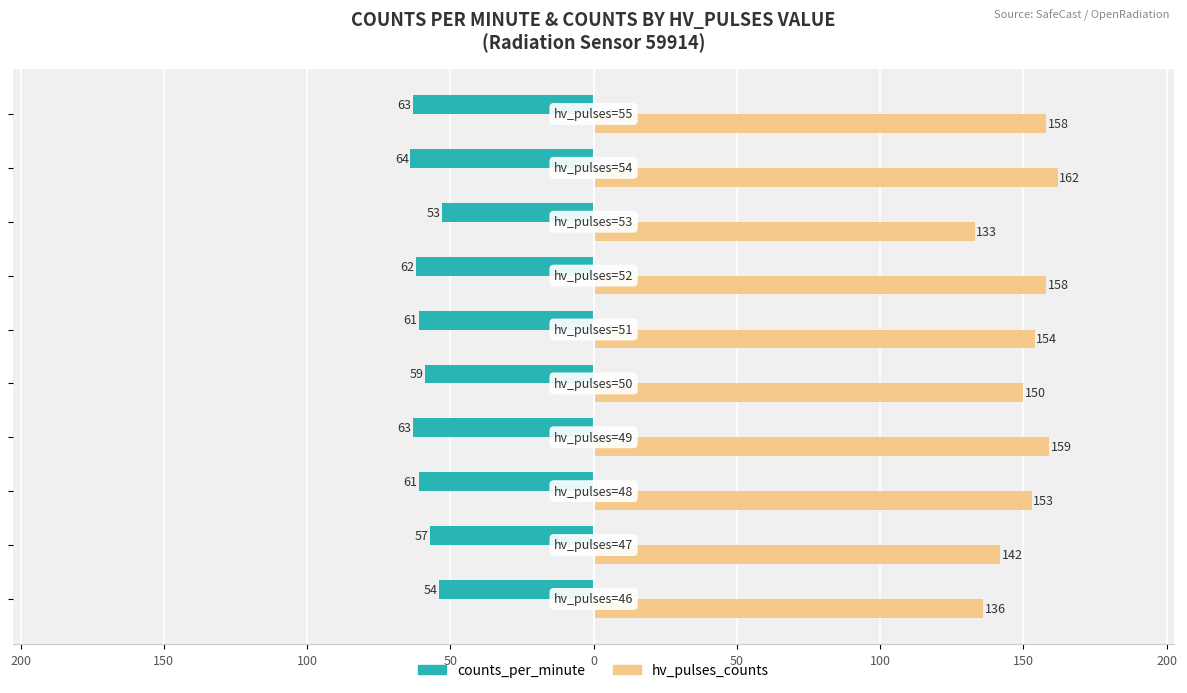

Reading left to right, extract all data points from this chart.

counts_per_minute: -54	-57	-61	-63	-59	-61	-62	-53	-64	-63
hv_pulses_counts: 136	142	153	159	150	154	158	133	162	158